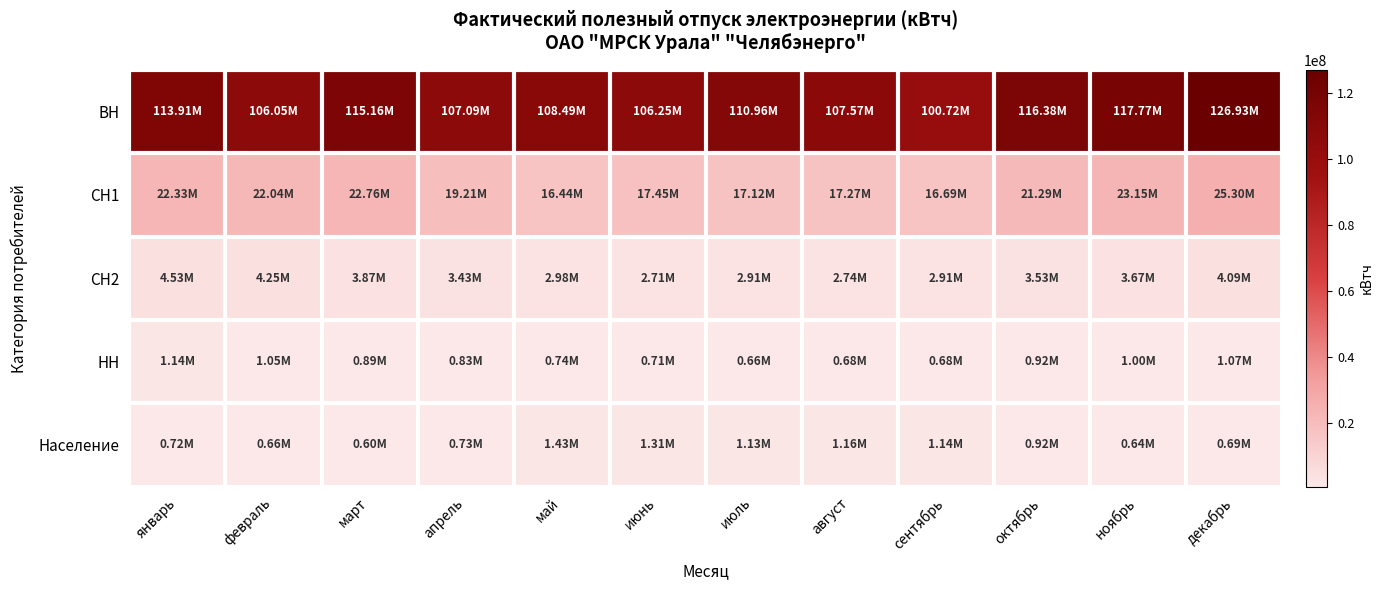

Between октябрь and сентябрь, which is larger?

октябрь